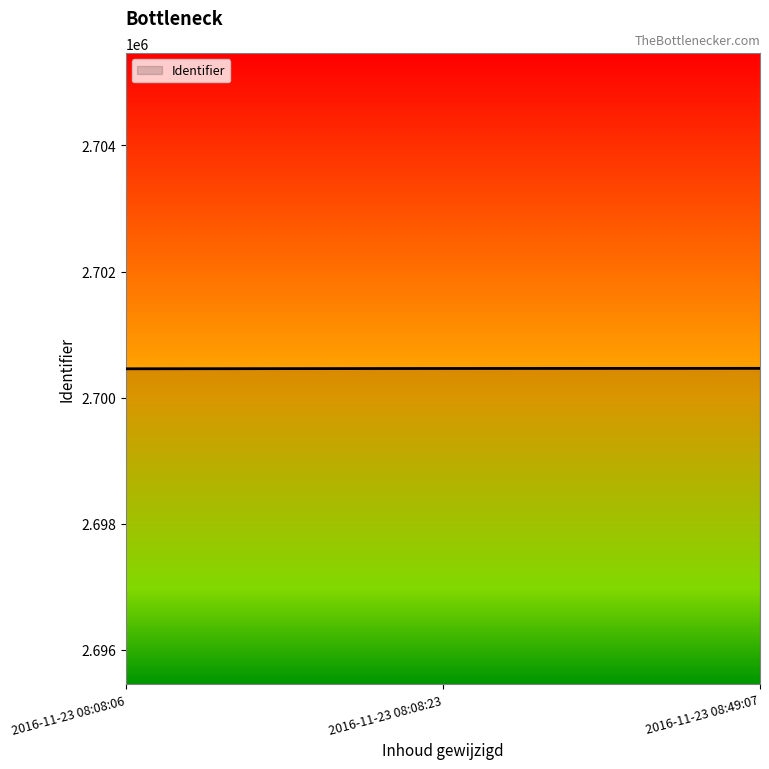

How many distinct data groups are displayed?

1